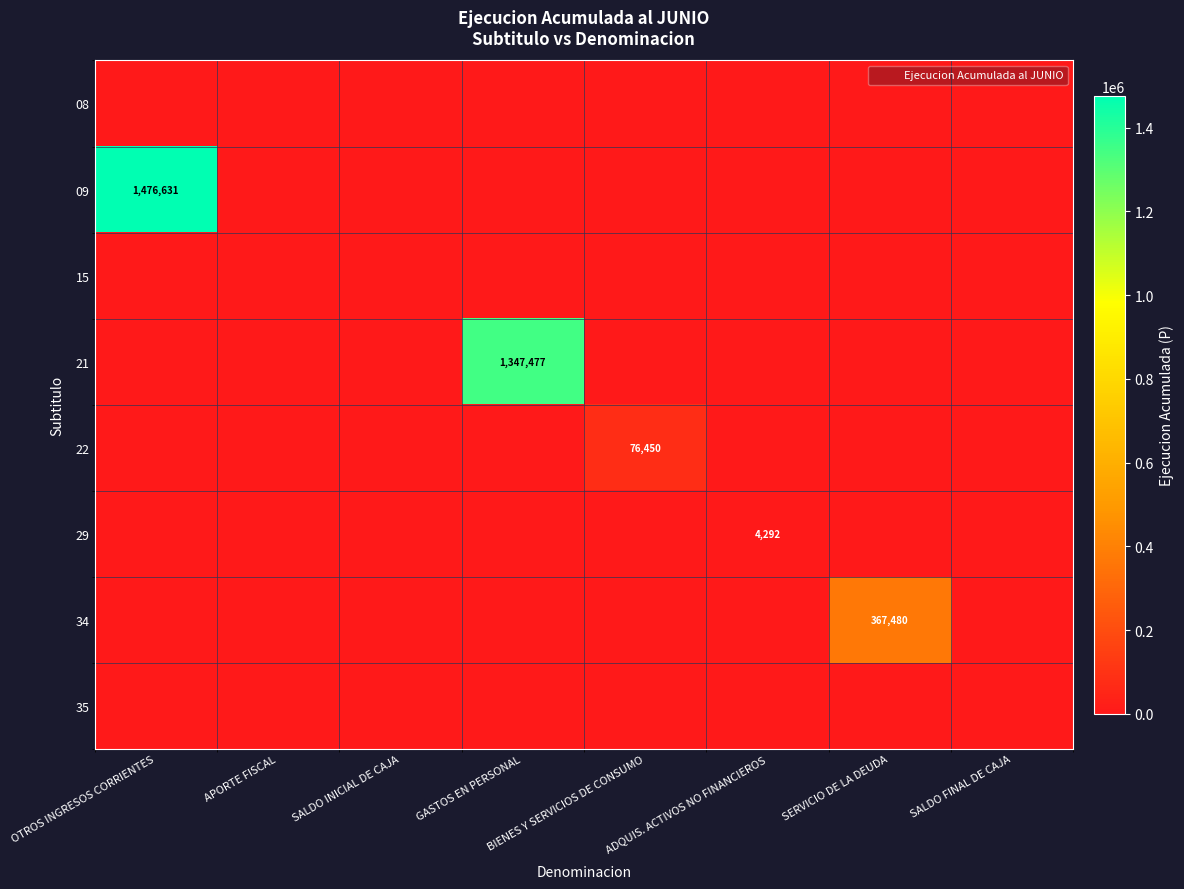

Which series has the largest total across all categories?

09